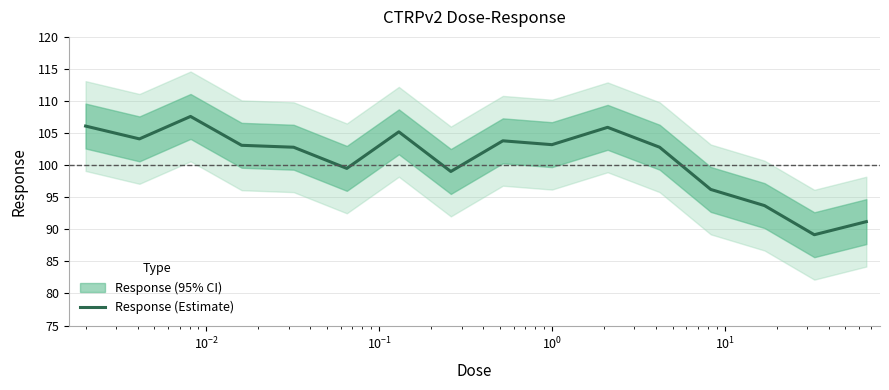

What is the minimum value shown in the chart?

89.2